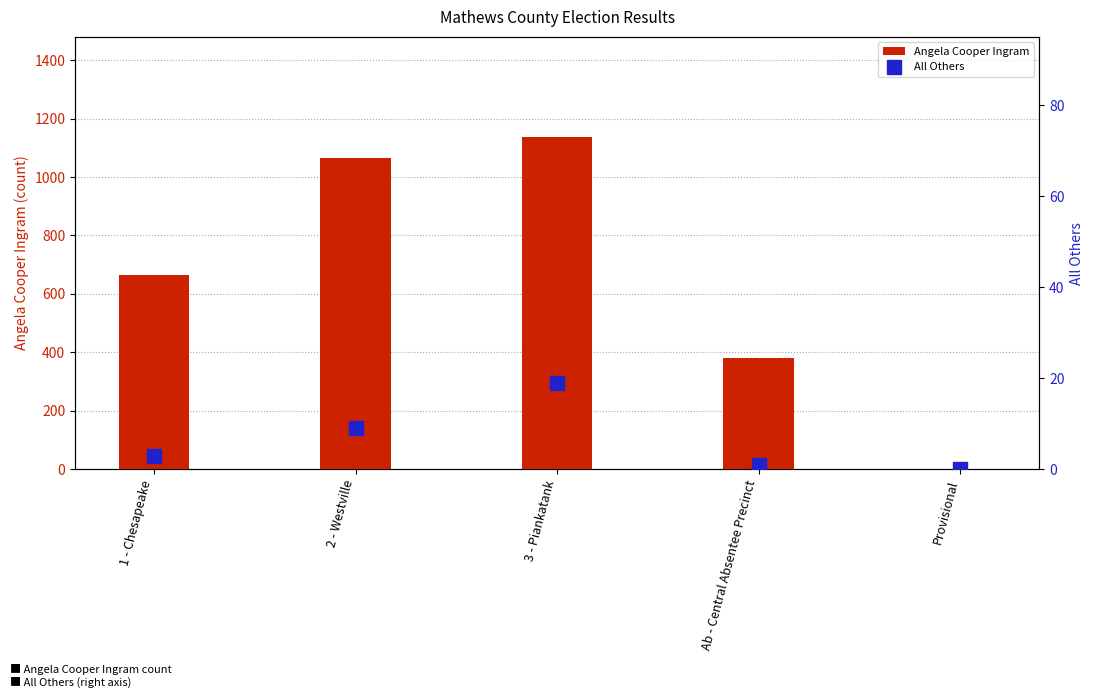

What is the value of the Angela Cooper Ingram bar at the 5th from the left?

1